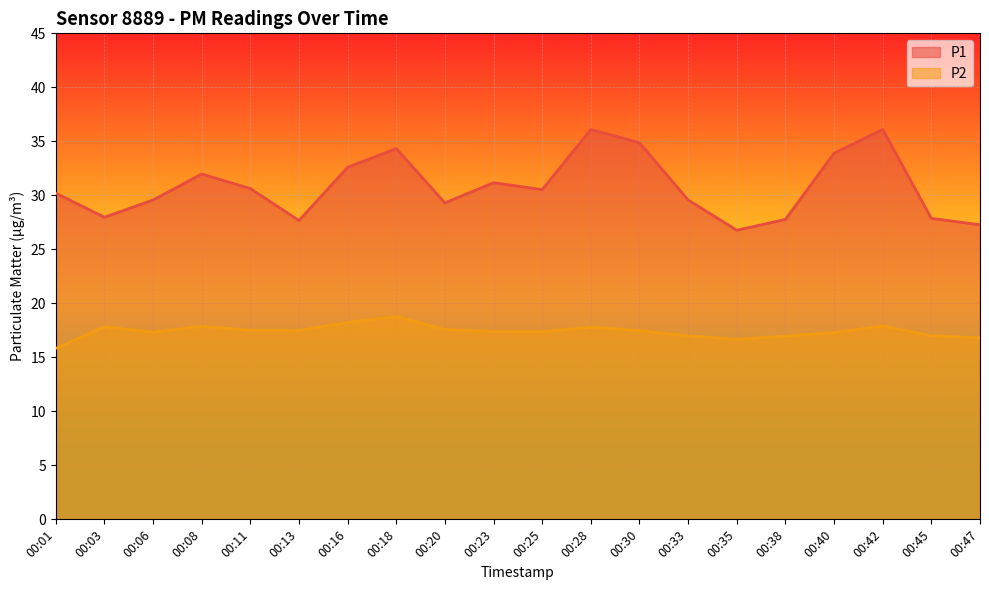

At how many categories does at least one series exceed 29?

14